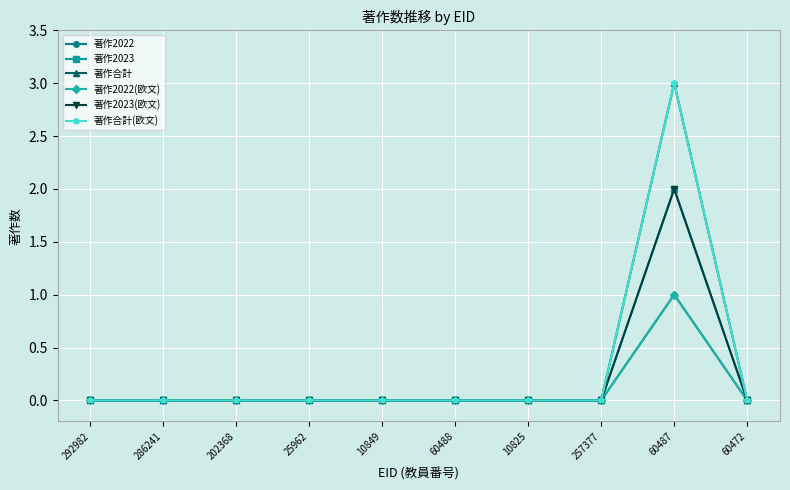

How many lines are shown in the chart?

6